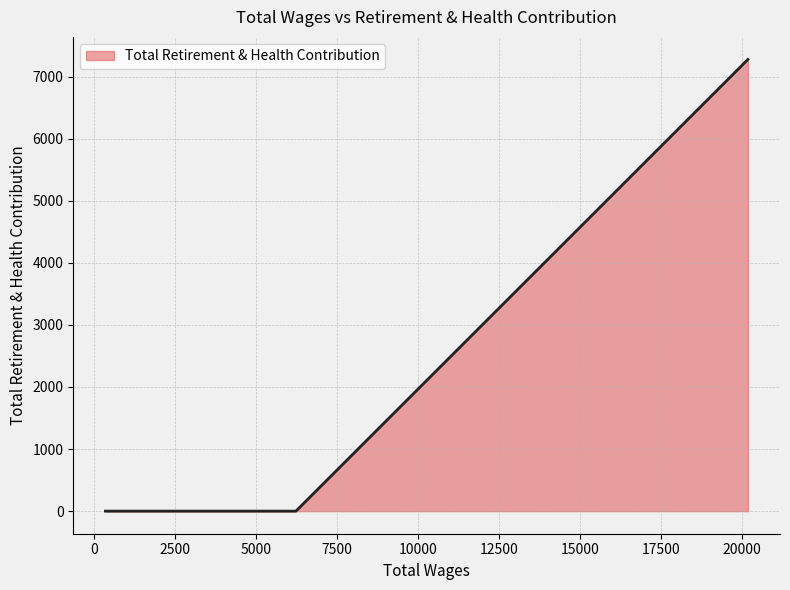

What is the difference between the maximum and minimum values?

7275